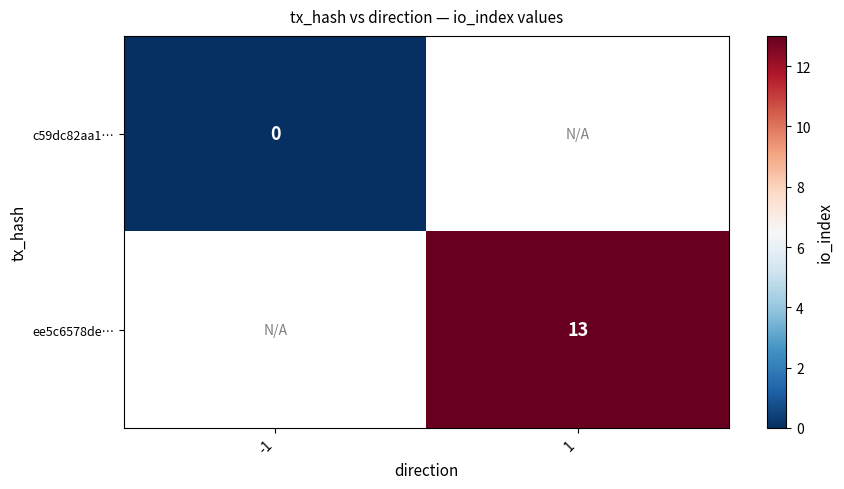

The ee5c6578de… series shows 20 at 1. True or false?

False